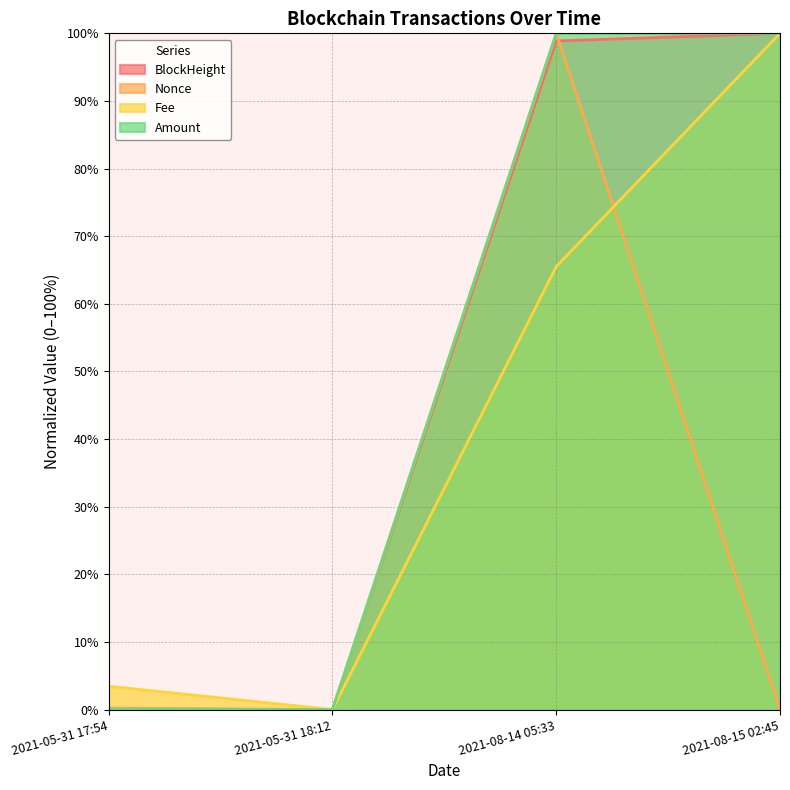

How many lines are shown in the chart?

4